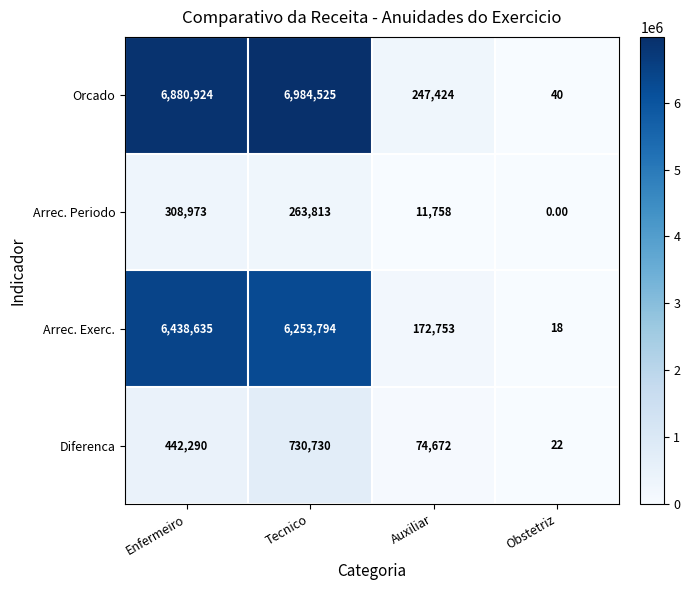

Which series changed the most between Auxiliar and Obstetriz?

Orcado